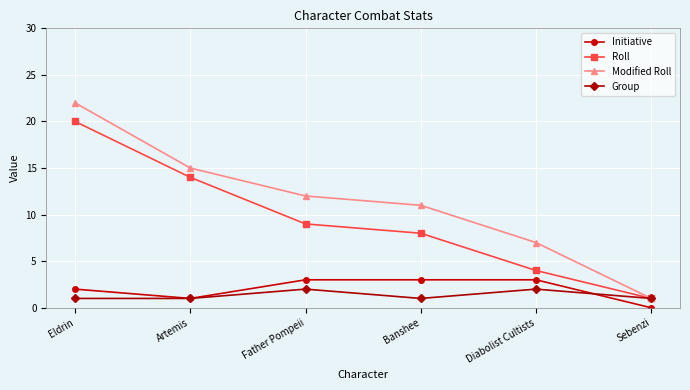

At Father Pompeii, list the series in order from largest to smallest.

Modified Roll, Roll, Initiative, Group